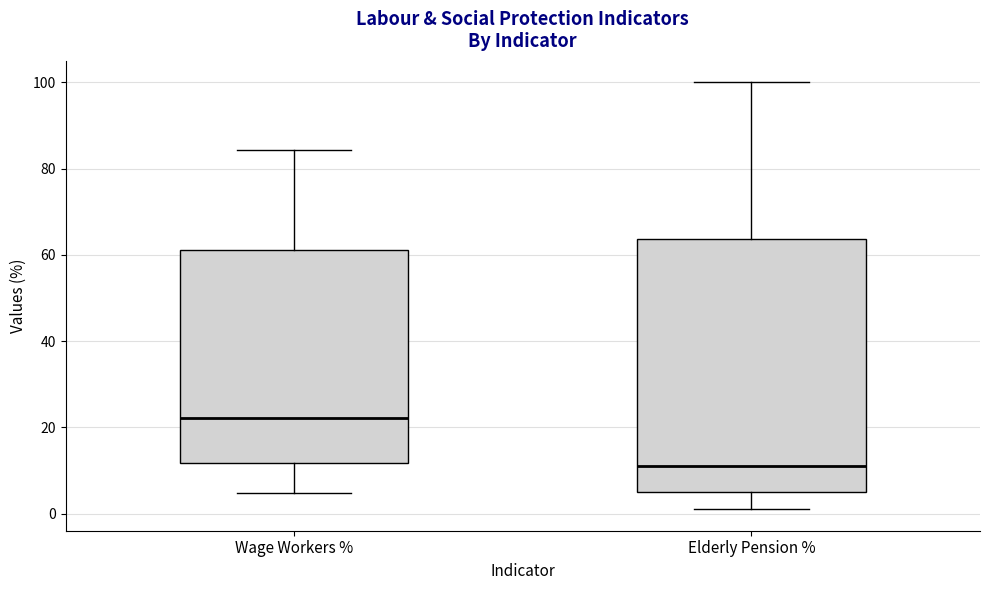

Comparing the boxes themselves (not the whiskers), which one is the tallest?

Elderly Pension %